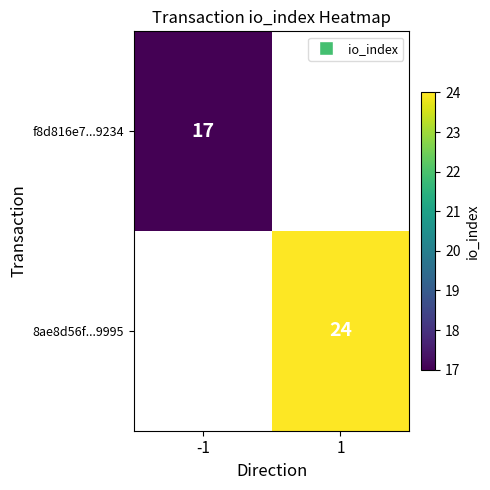

The f8d816e7...9234 series shows 17 at -1. True or false?

True